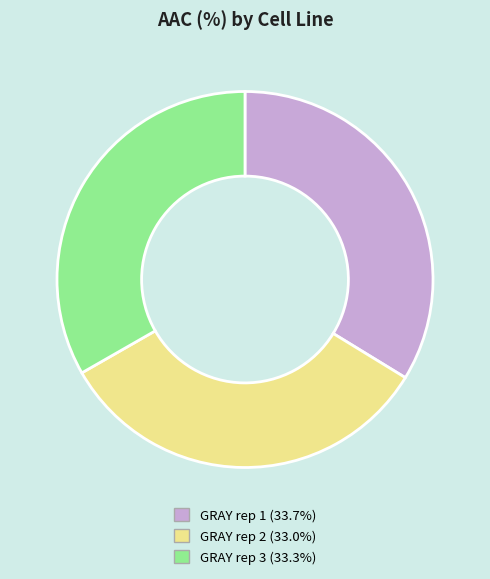

What is the ratio of the value at GRAY rep 3 to the value at GRAY rep 1?

1.0